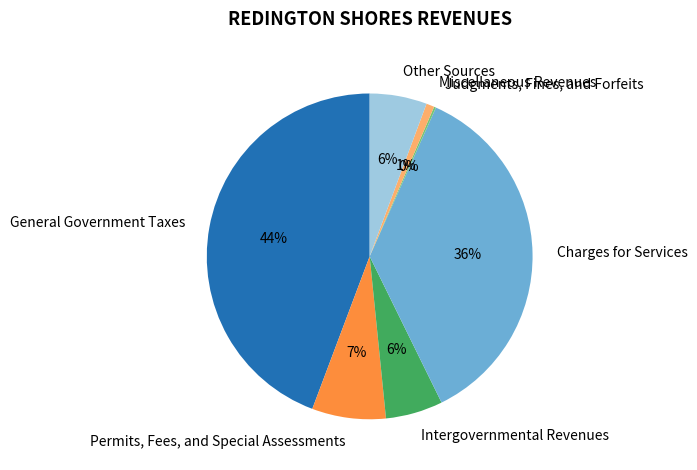

Combined, do Other Sources and Miscellaneous Revenues account for over 50%?

No